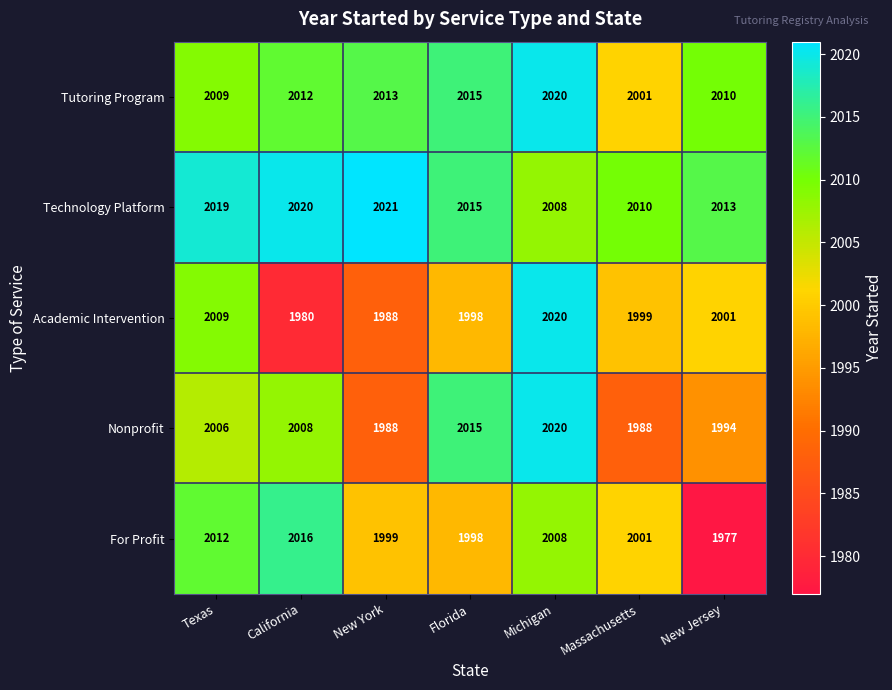

Is it true that Academic Intervention equals 2787 at New Jersey?

False